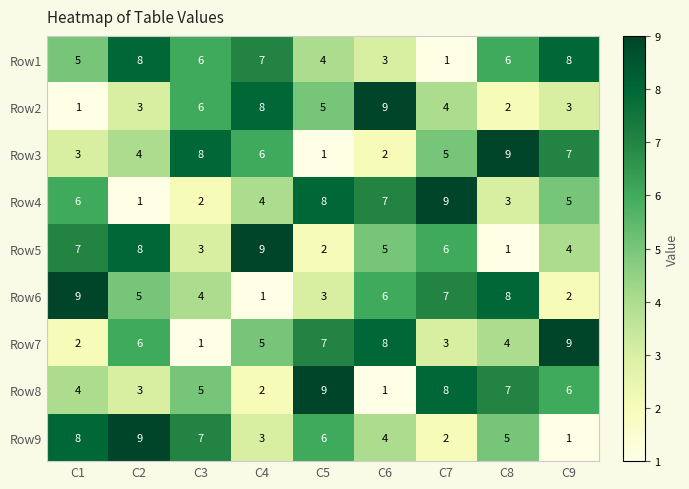

What is the difference between the second highest and minimum values in the Row6 series?

7